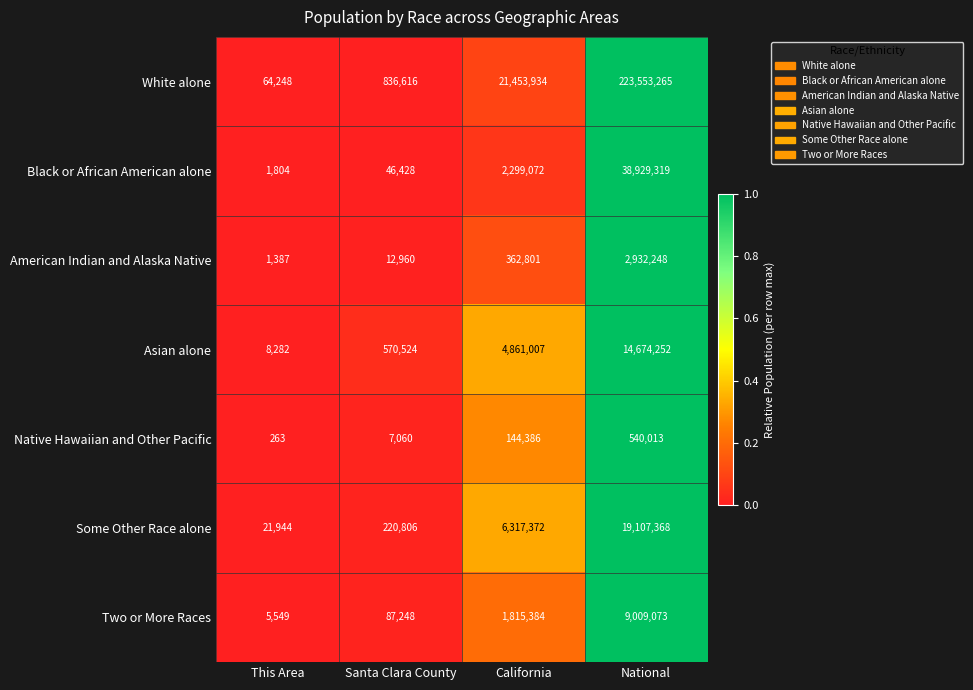

What is the total value across all series at Santa Clara County?

1781642